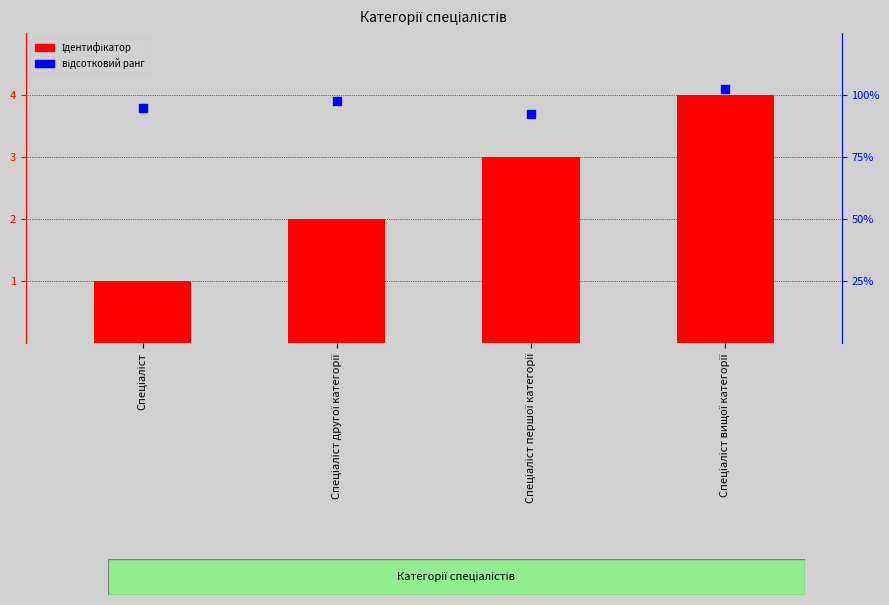

Is the value of відсотковий ранг at Спеціаліст greater than the value of Ідентифікатор at Спеціаліст другої категорії?

Yes